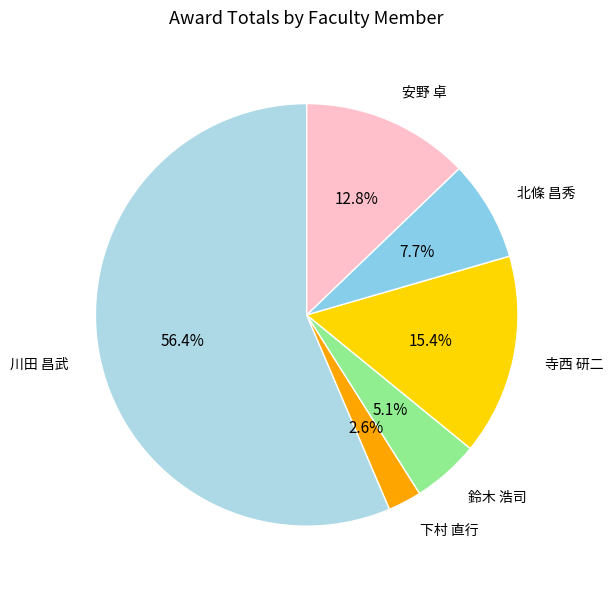

Is the sum of 寺西 研二 and 鈴木 浩司 greater than half?

No